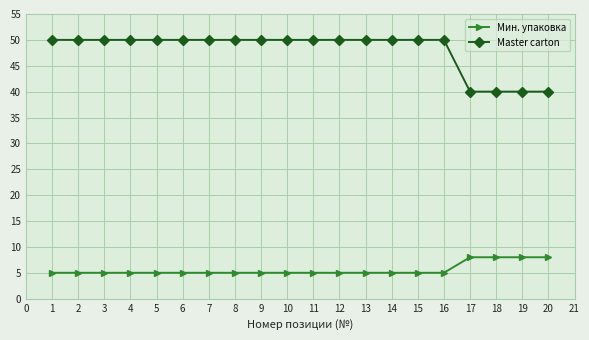

True or false: Master carton and Мин. упаковка intersect in this chart.

False